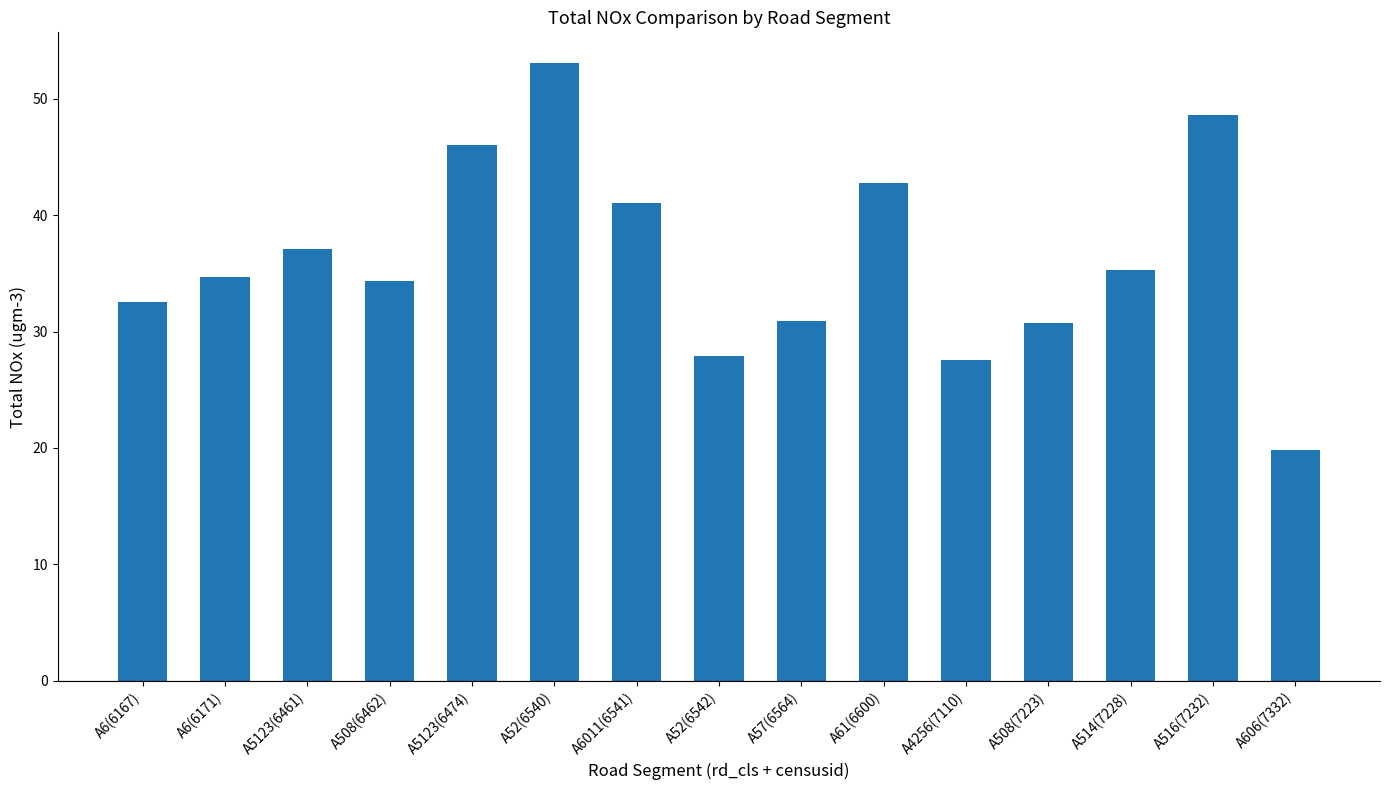

What is the minimum value shown in the chart?

19.8